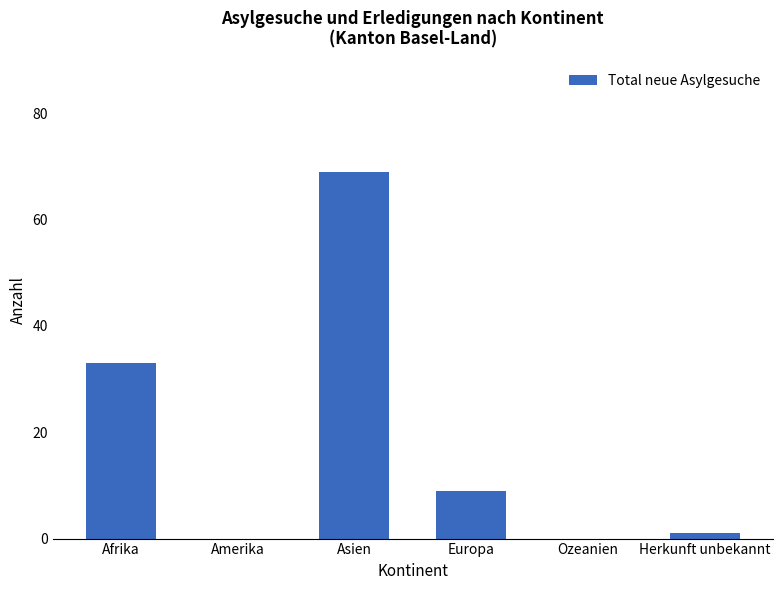

True or false: the data shows 21 at Asien.

False